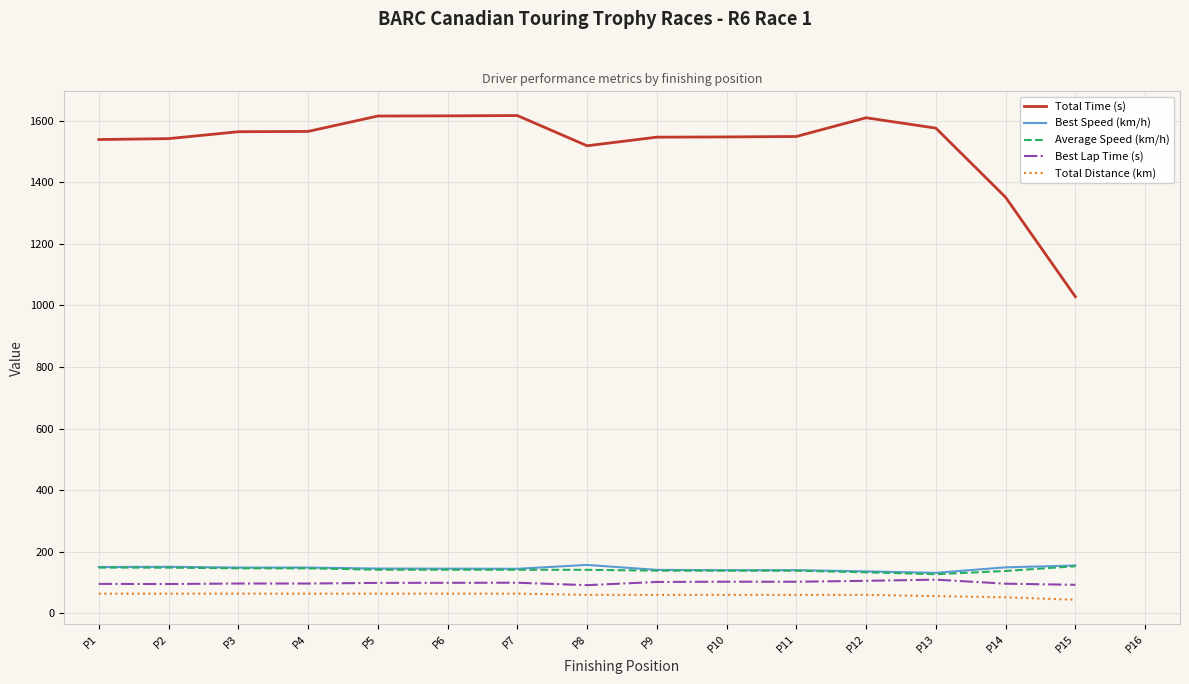

Which series changed the most between P5 and P8?

Total Time (s)